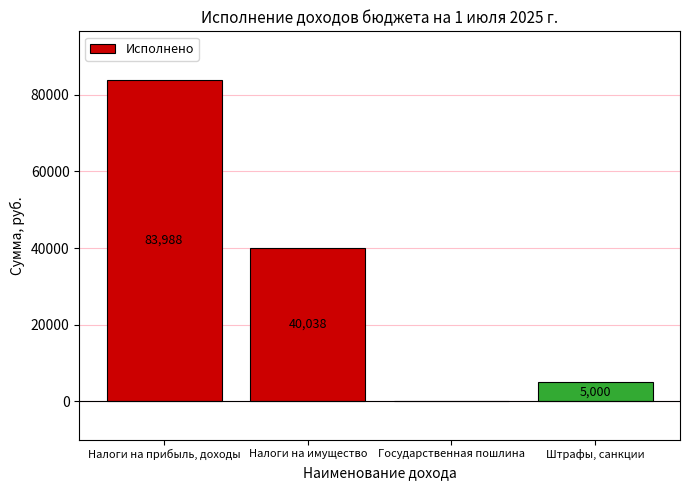

Where is the data nearest to the value 41994?

Налоги на имущество